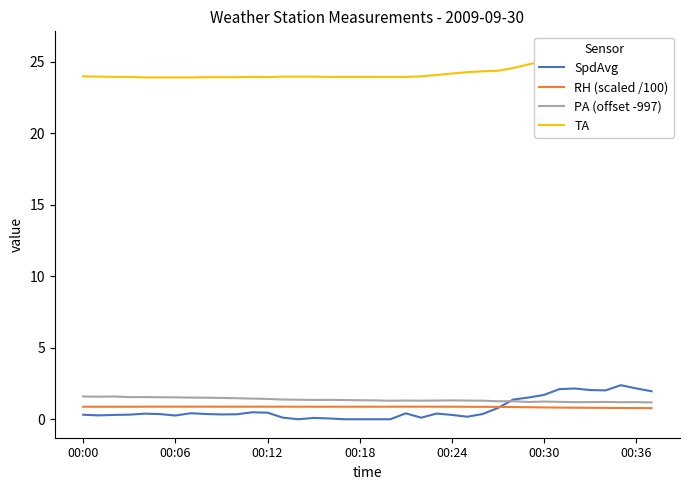

In RH (scaled /100), how many points are higher than both neighbors (excluding endpoints)?

3